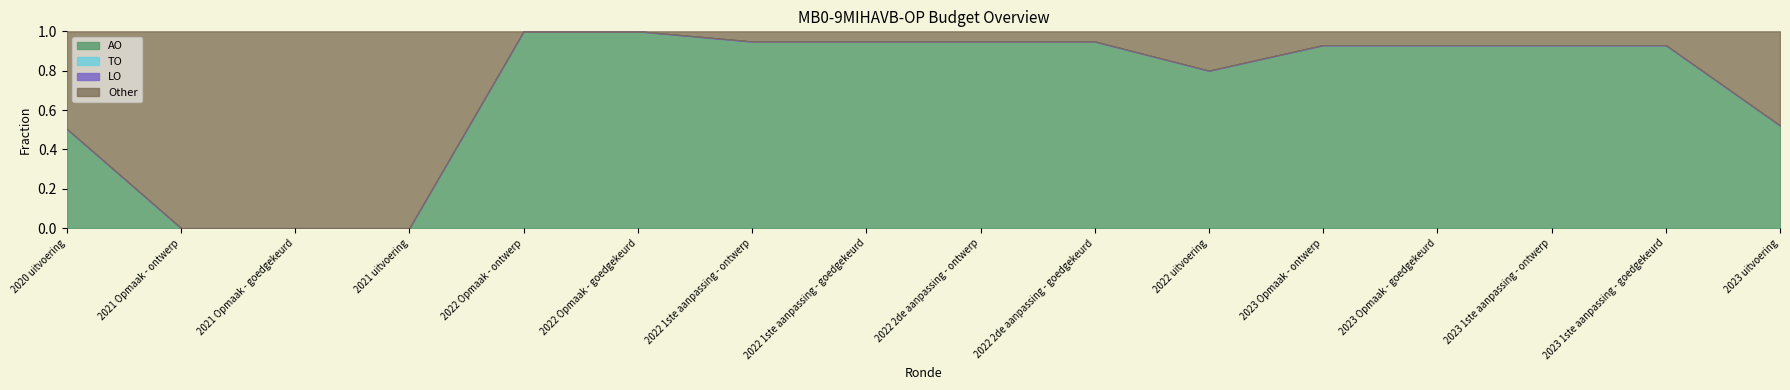

True or false: TO and AO intersect in this chart.

False